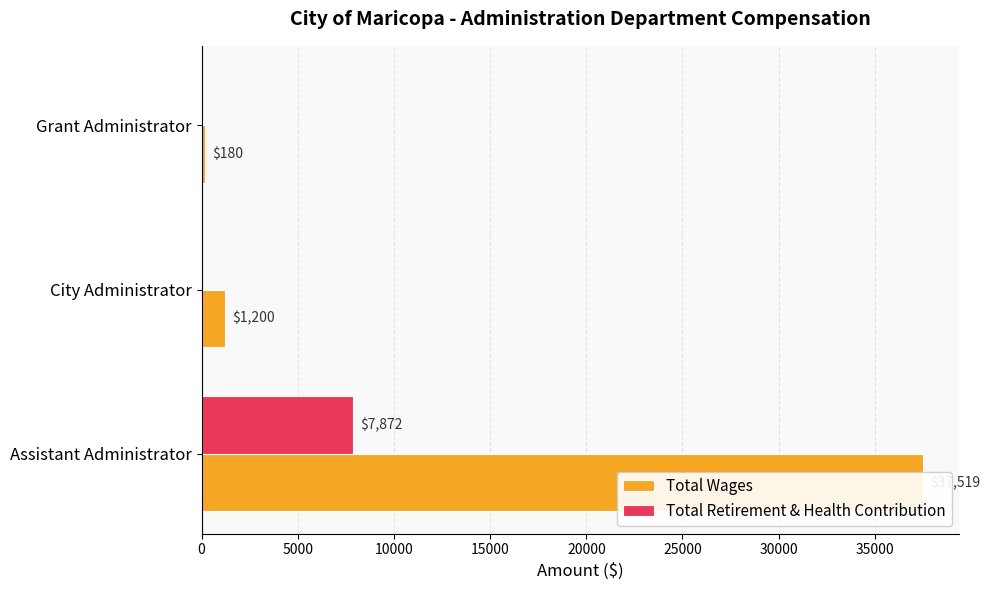

What are all the series names shown in the legend?

Total Wages, Total Retirement & Health Contribution